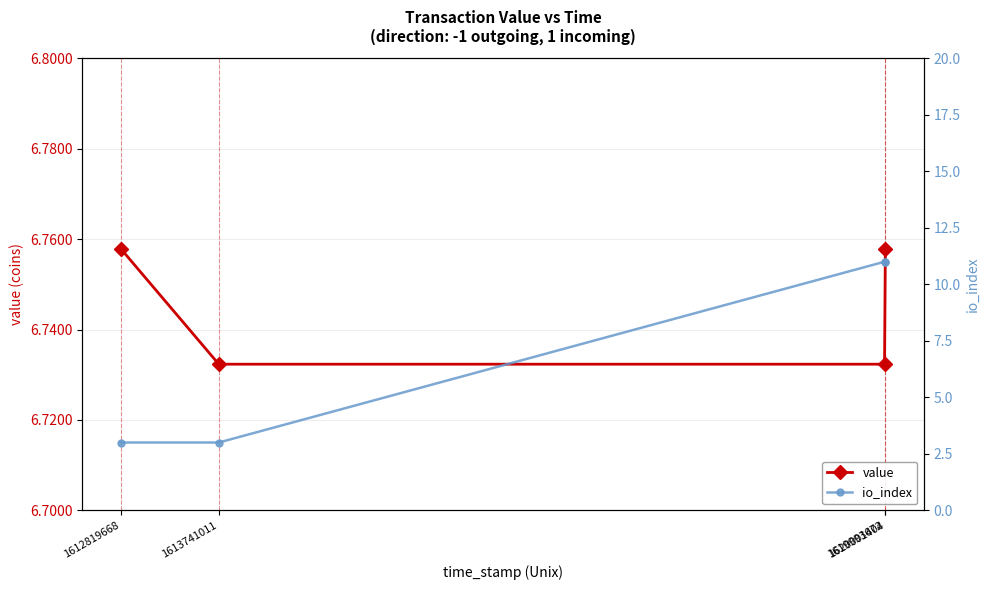

Reading left to right, transcribe all the data shown in this chart.

value: 1612819668=6.8	1613741011=6.7	1619993672=6.7	1620001404=6.8
io_index: 1612819668=3.0	1613741011=3.0	1619993672=11.0	1620001404=11.0